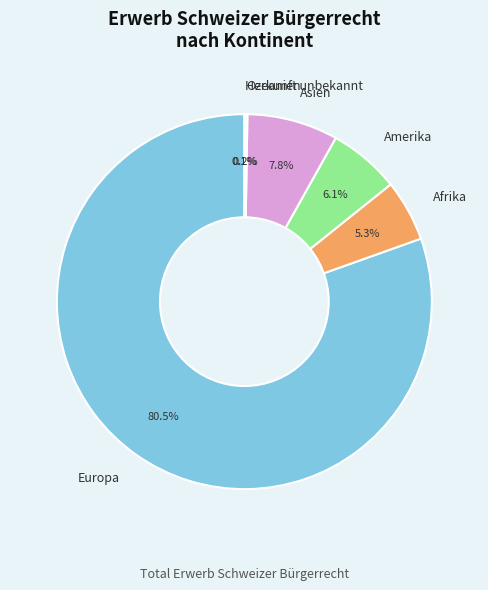

Does Asien represent more than half of the total?

No